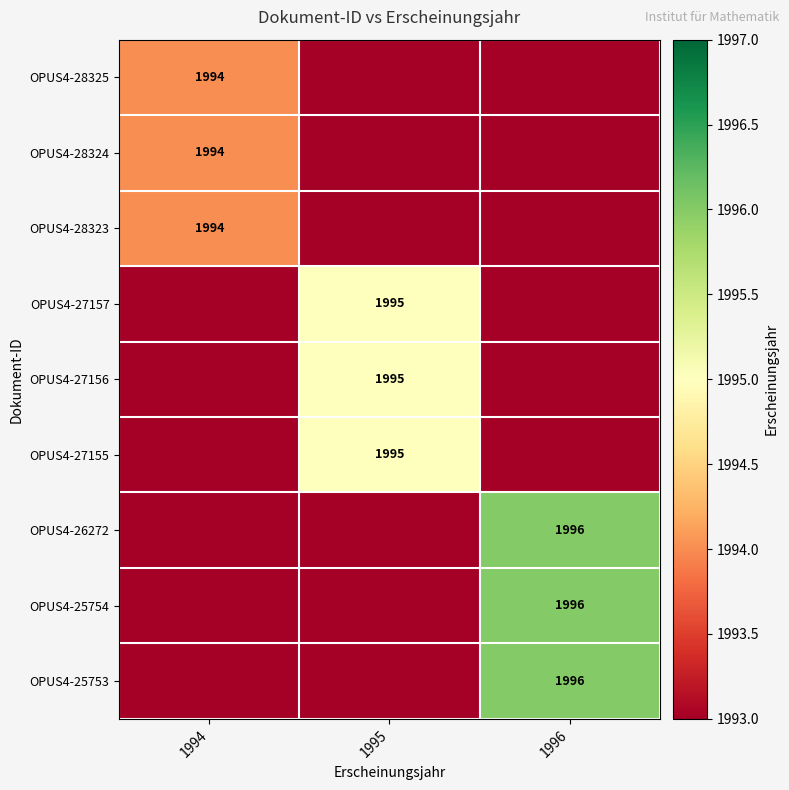

True or false: OPUS4-25753 has a value of 1996 at 1996.

True